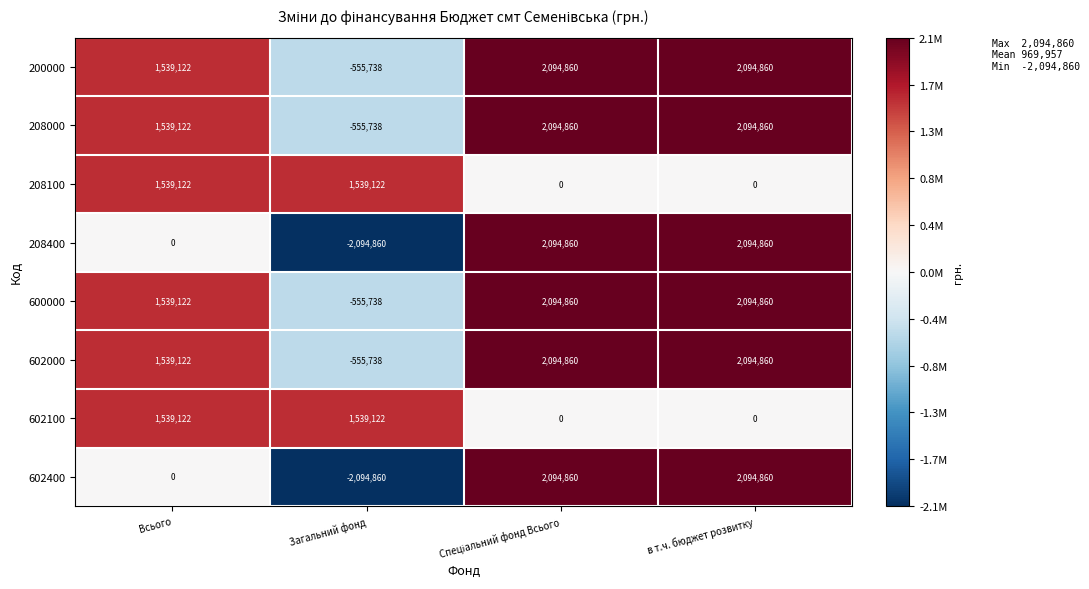

What is the average value of the 200000 series?

1293276